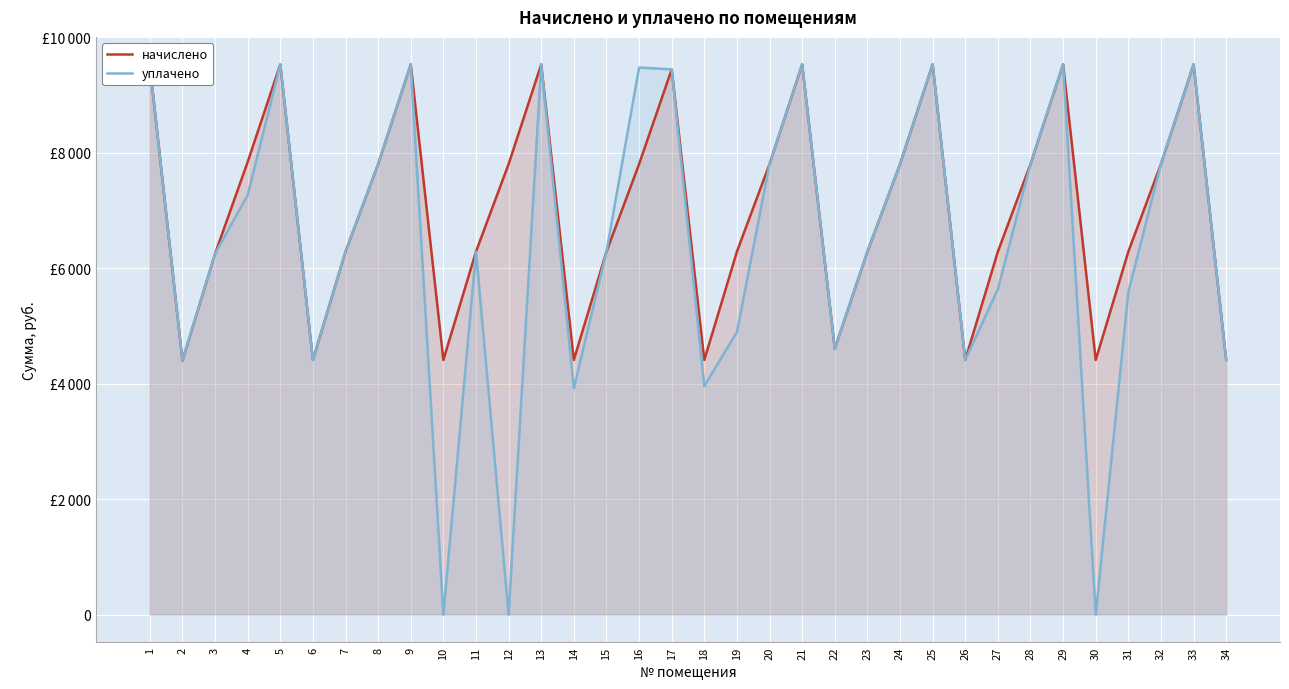

How many categories are shown in the chart?

34